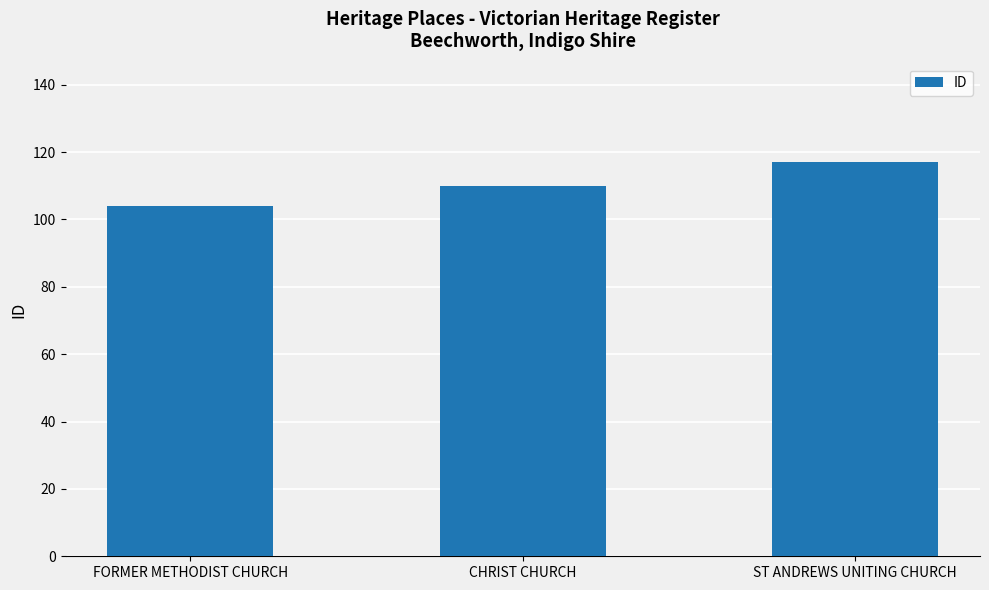

Which label corresponds to the largest value in the chart?

ST ANDREWS UNITING CHURCH